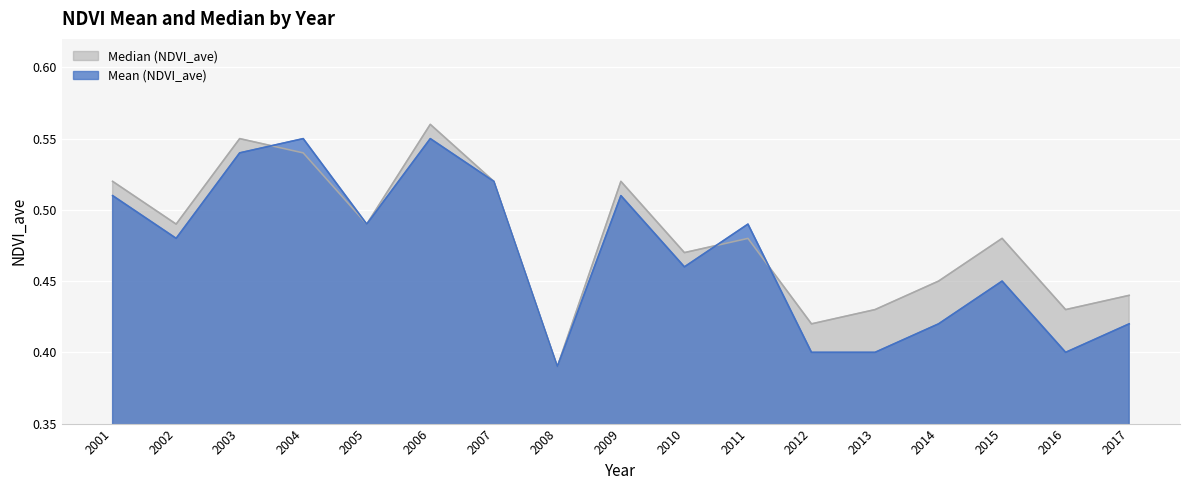

Rank the series at 2017 from lowest to highest value.

Mean (NDVI_ave), Median (NDVI_ave)